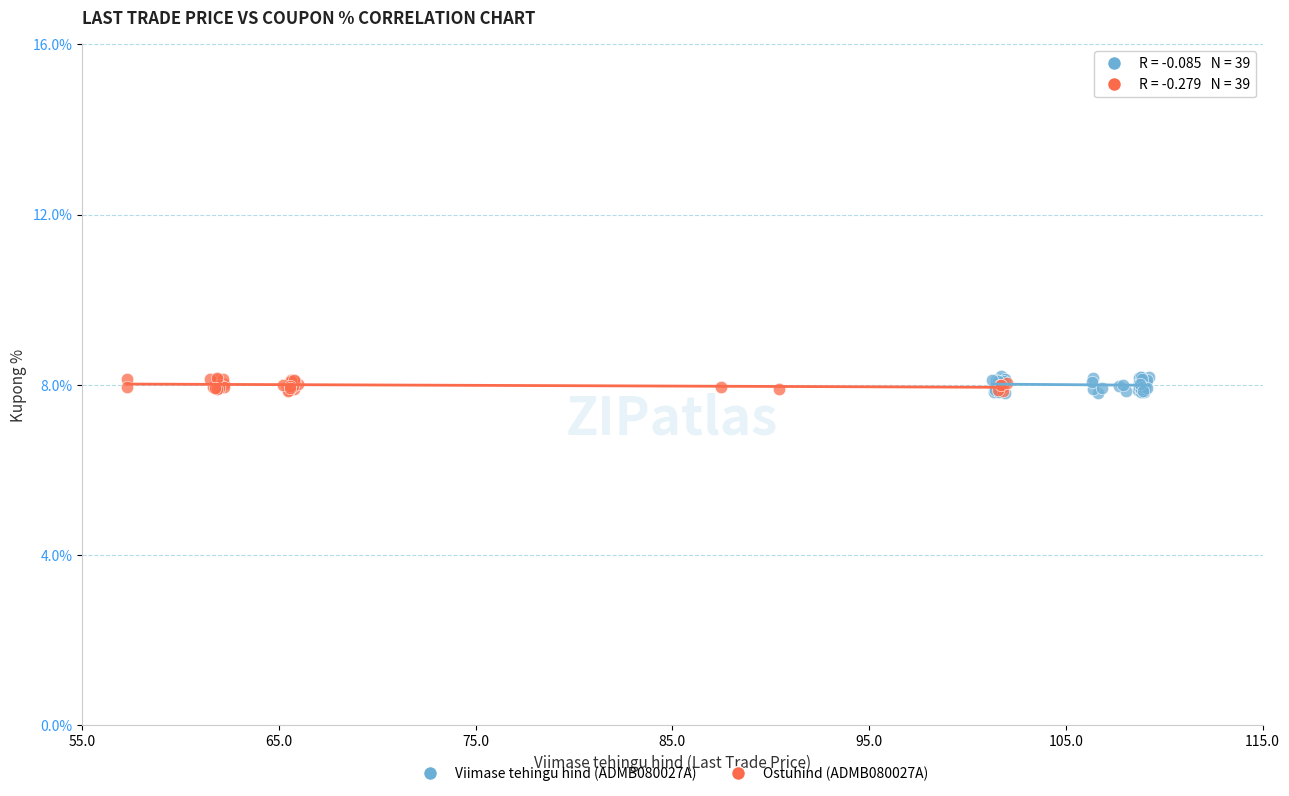

Which series has the widest spread of Y values?

Viimase tehingu hind (ADMB080027A)